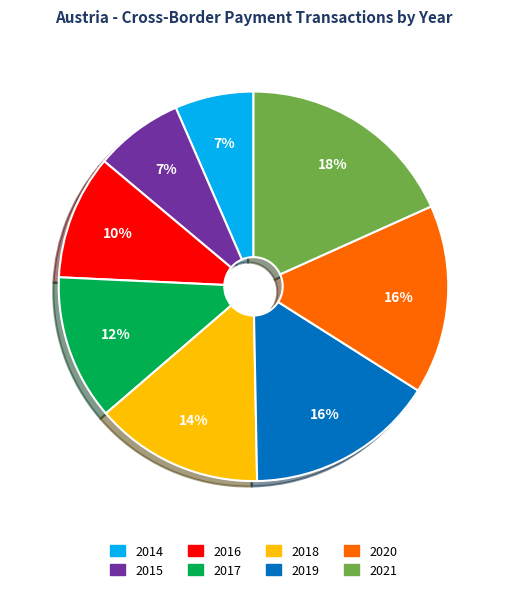

Which category has the biggest portion of the pie?

2021